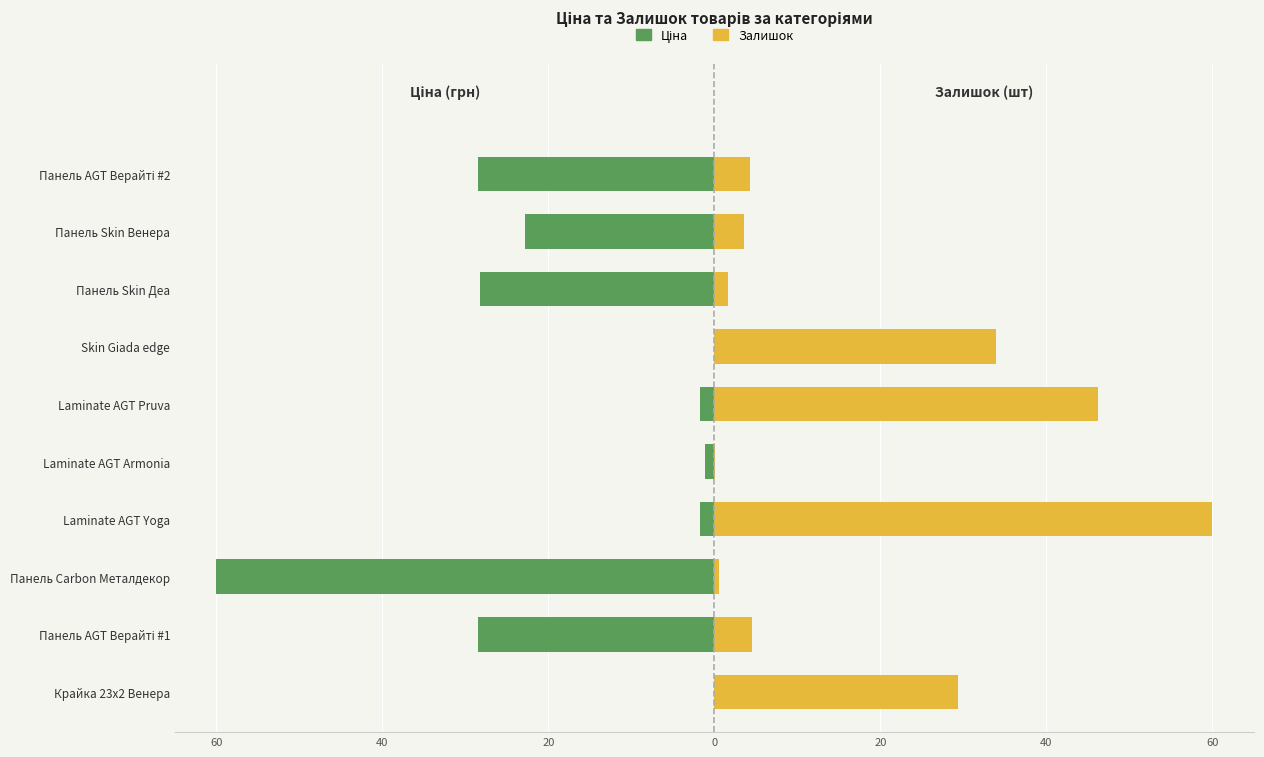

What is the spread (max minus min) of values at 20?

60.6